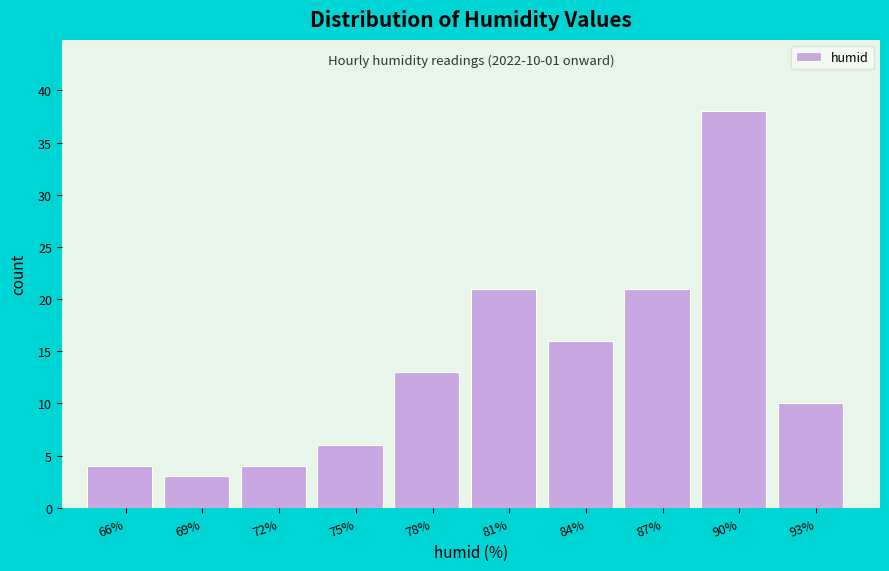

Reading left to right, list all the values displayed in this chart.

4	3	4	6	13	21	16	21	38	10